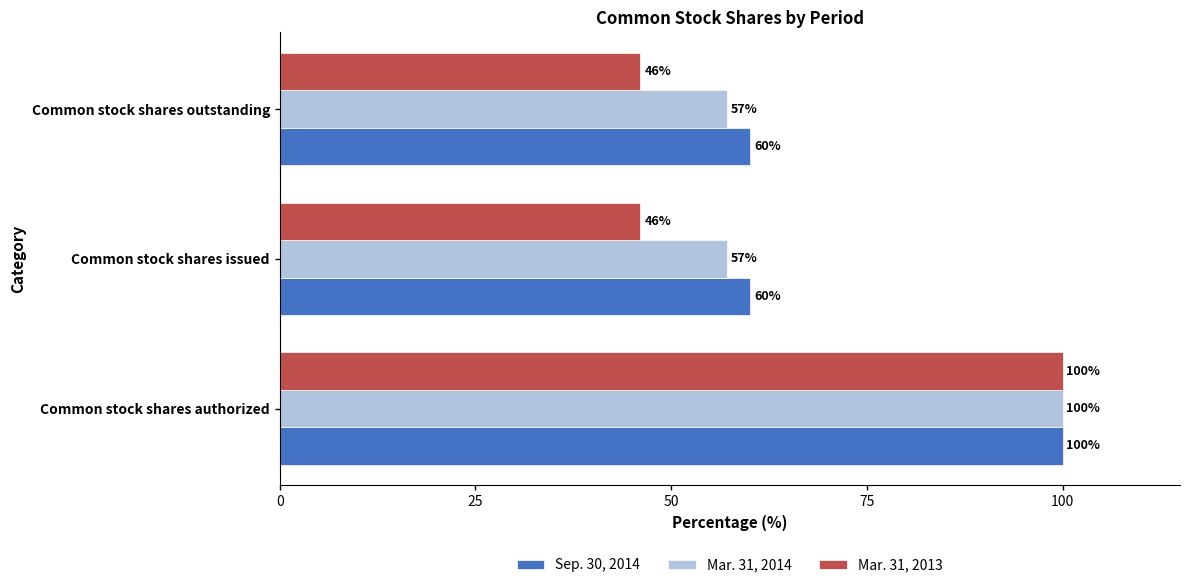

The Sep. 30, 2014 series shows 104.8 at Common stock shares issued. True or false?

False